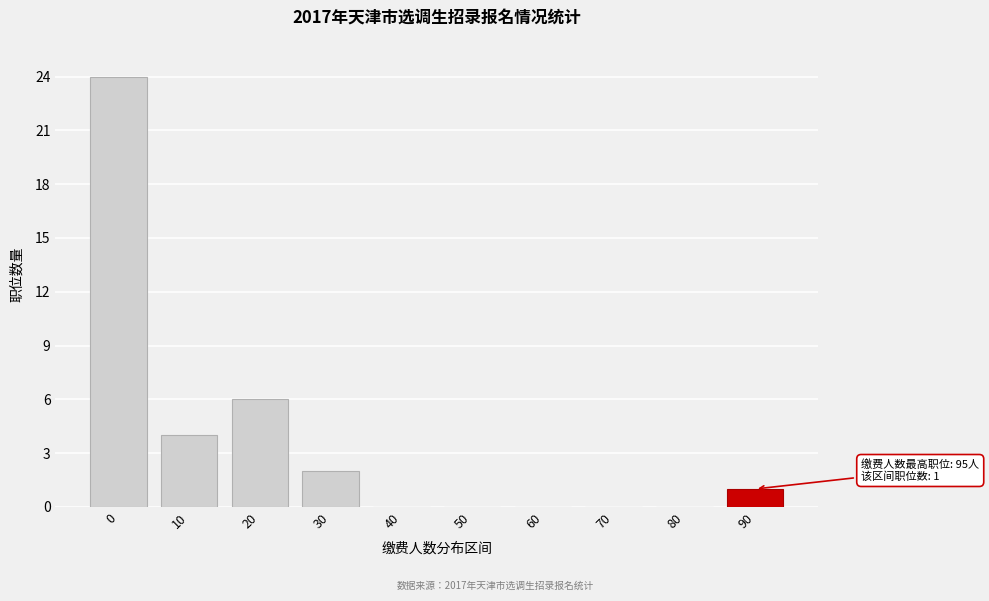

Reading right to left, list all the values displayed in this chart.

90=1	80=0	70=0	60=0	50=0	40=0	30=2	20=6	10=4	0=24